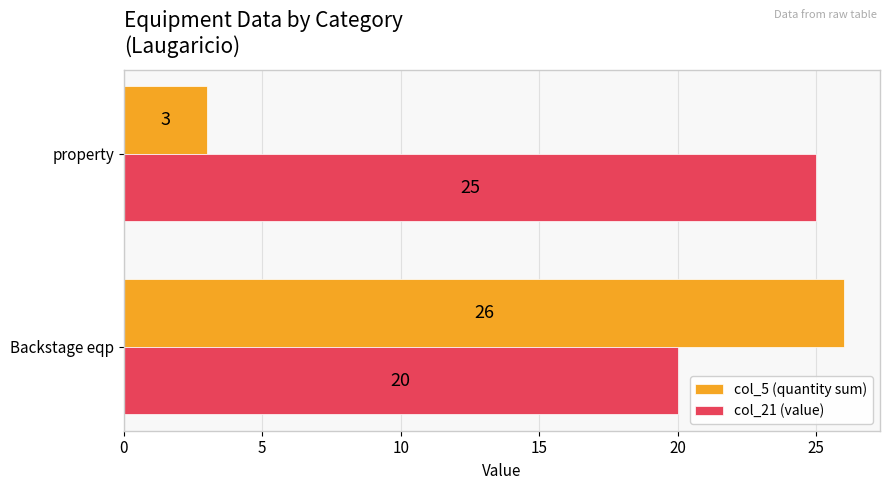

Which label corresponds to the largest value in the chart?

Backstage eqp